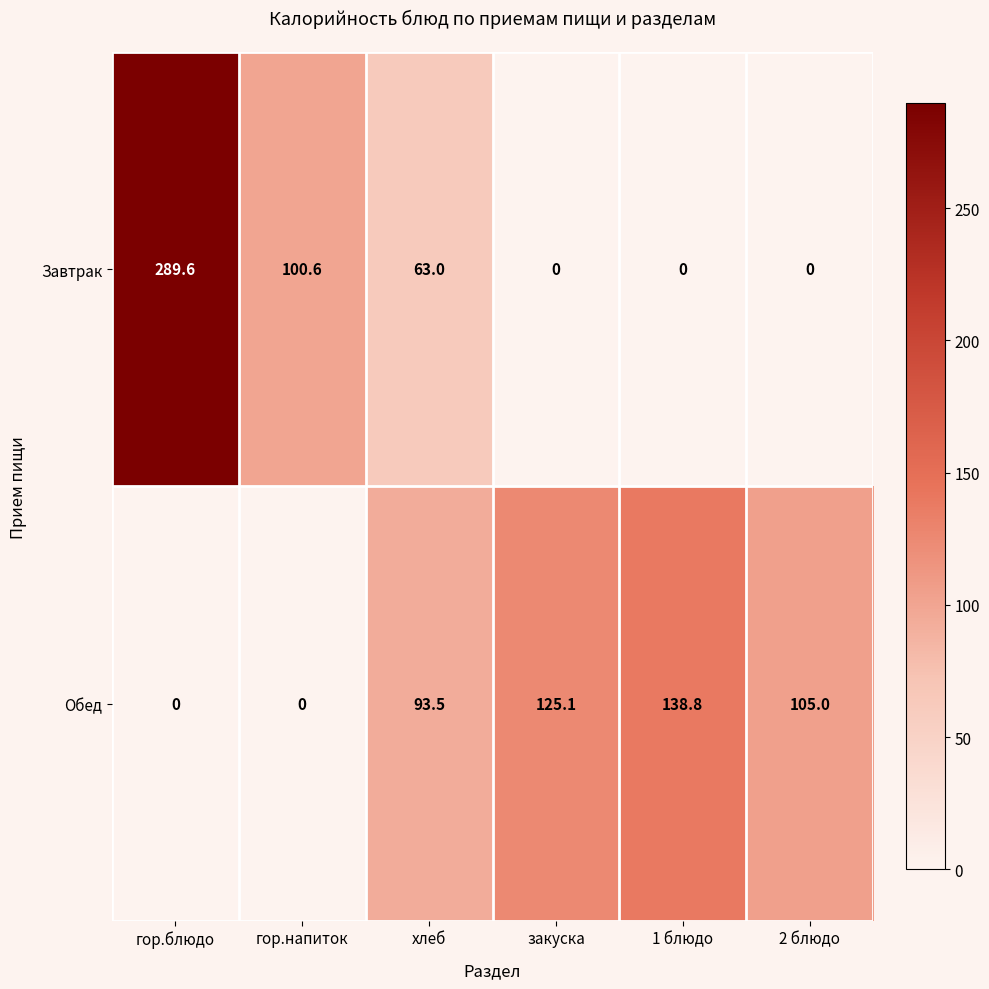

Which series has the largest total across all categories?

Обед